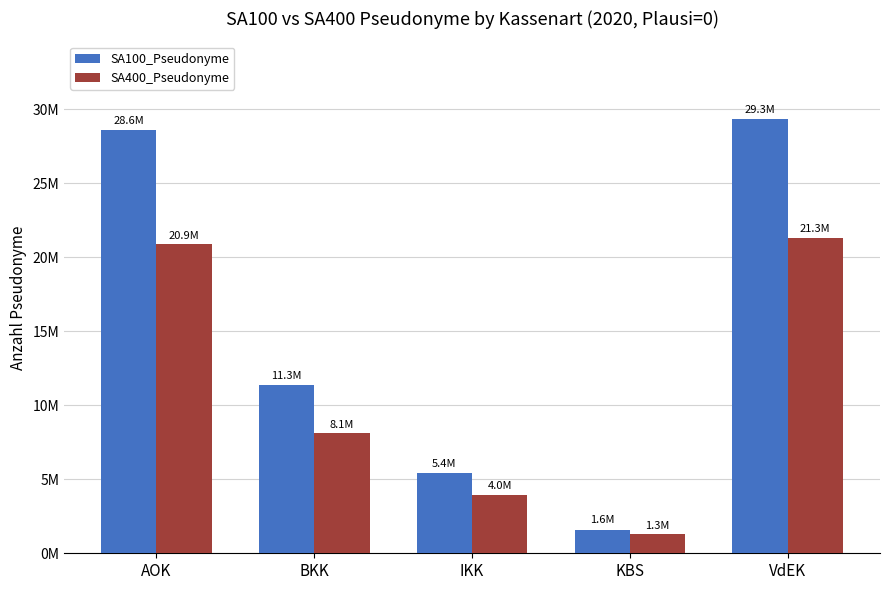

Reading left to right, transcribe all the data shown in this chart.

SA100_Pseudonyme: AOK=28606551	BKK=11347026	IKK=5423383	KBS=1595226	VdEK=29321729
SA400_Pseudonyme: AOK=20887915	BKK=8127272	IKK=3969266	KBS=1311908	VdEK=21334405